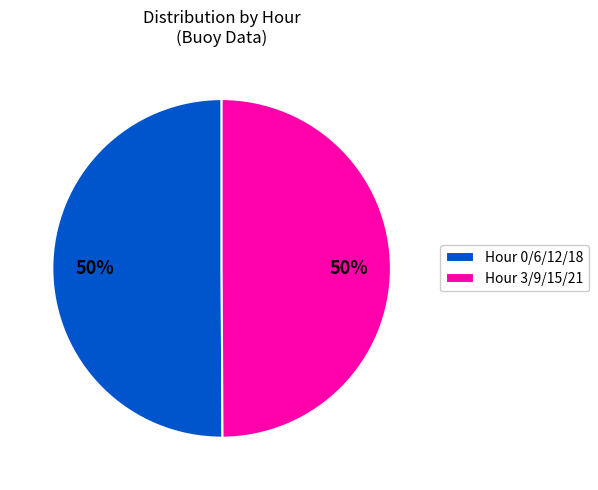

Is it true that Hour 3/9/15/21 is 64% of the pie?

False